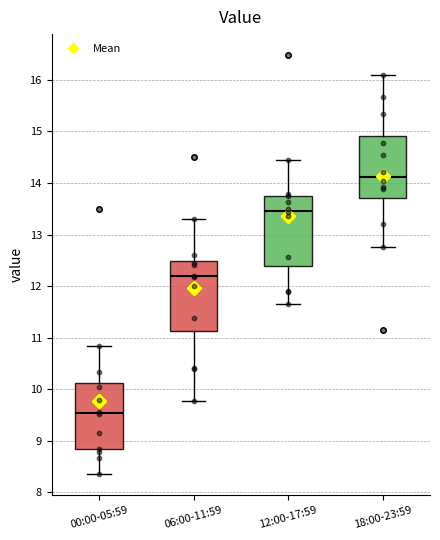

Reading left to right, read every box against the y-axis: the position of its median line, the range the box covers, and the ends of its whiskers. The values are not printed on the chart, so give them approximately, as read against the axis.

00:00-05:59: median 9.5, box 8.8 to 10.1, whiskers 8.4 to 10.8
06:00-11:59: median 12.2, box 11.1 to 12.5, whiskers 9.8 to 13.3
12:00-17:59: median 13.5, box 12.4 to 13.8, whiskers 11.7 to 14.5
18:00-23:59: median 14.1, box 13.7 to 14.9, whiskers 12.8 to 16.1